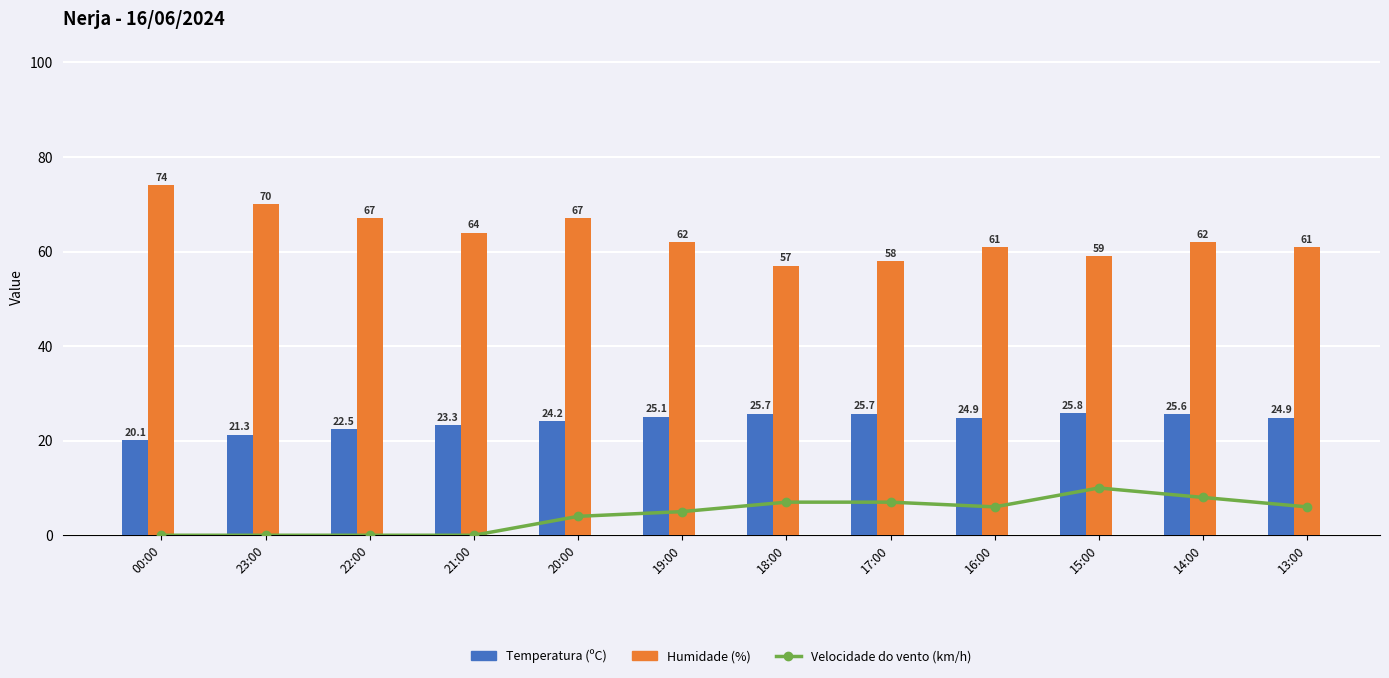

What is the label of the 7th bar from the right?

19:00